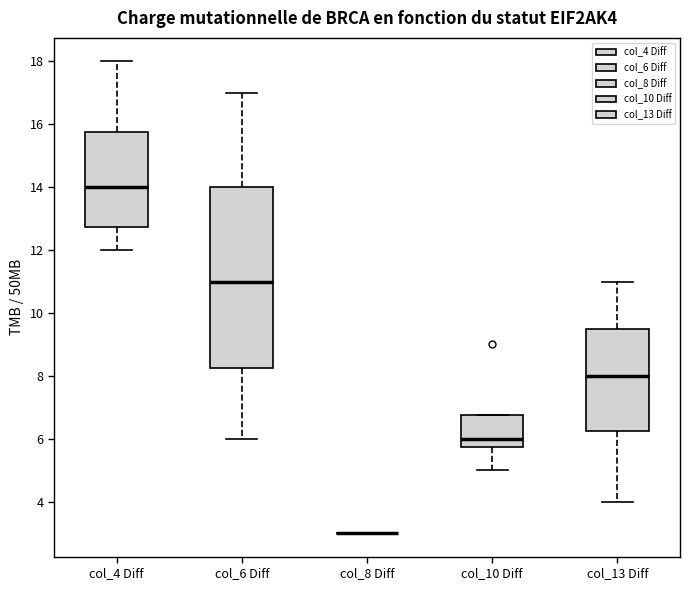

Reading left to right, read every box against the y-axis: the position of its median line, the range the box covers, and the ends of its whiskers. The values are not printed on the chart, so give them approximately, as read against the axis.

col_4 Diff: median 14.0, box 12.8 to 15.8, whiskers 12.0 to 18.0
col_6 Diff: median 11.0, box 8.2 to 14.0, whiskers 6.0 to 17.0
col_8 Diff: box collapsed to a line at 3.0, whiskers 3.0 to 3.0
col_10 Diff: median 6.0, box 5.8 to 6.8, whiskers 5.0 to 6.8
col_13 Diff: median 8.0, box 6.2 to 9.6, whiskers 4.0 to 11.0